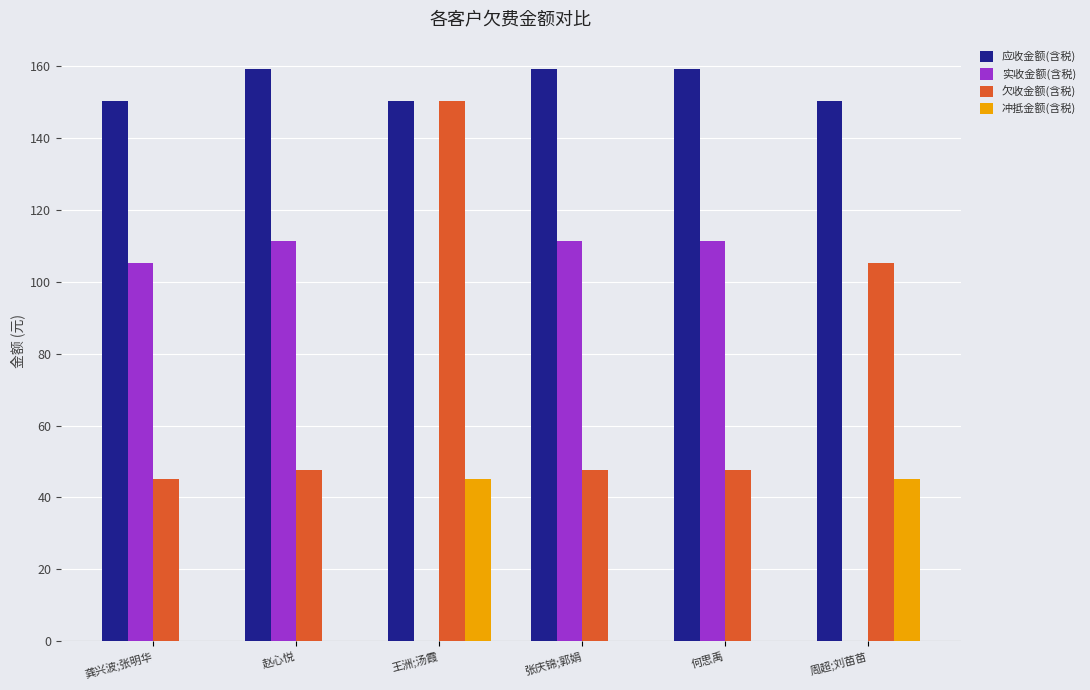

True or false: 应收金额(含税) has a value of 150.3 at 周超;刘苗苗.

True